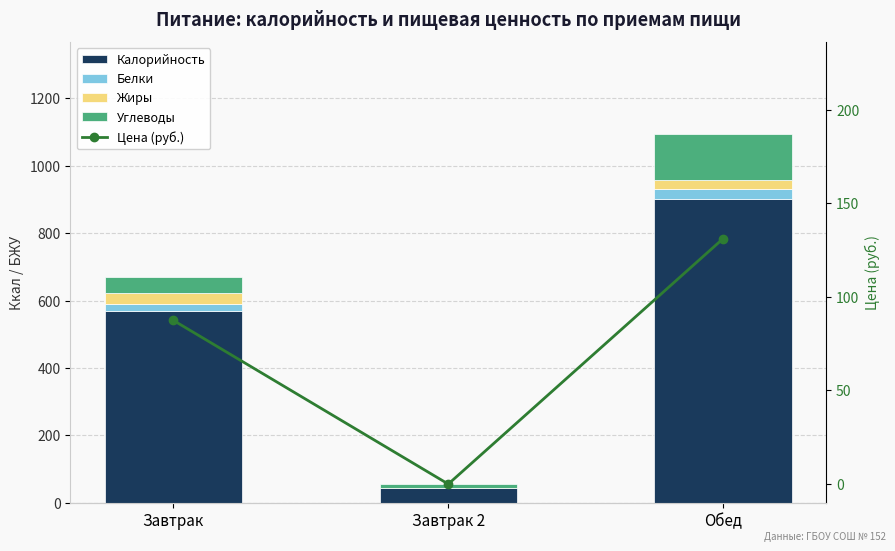

How many positive values does the Цена (руб.) series have?

2